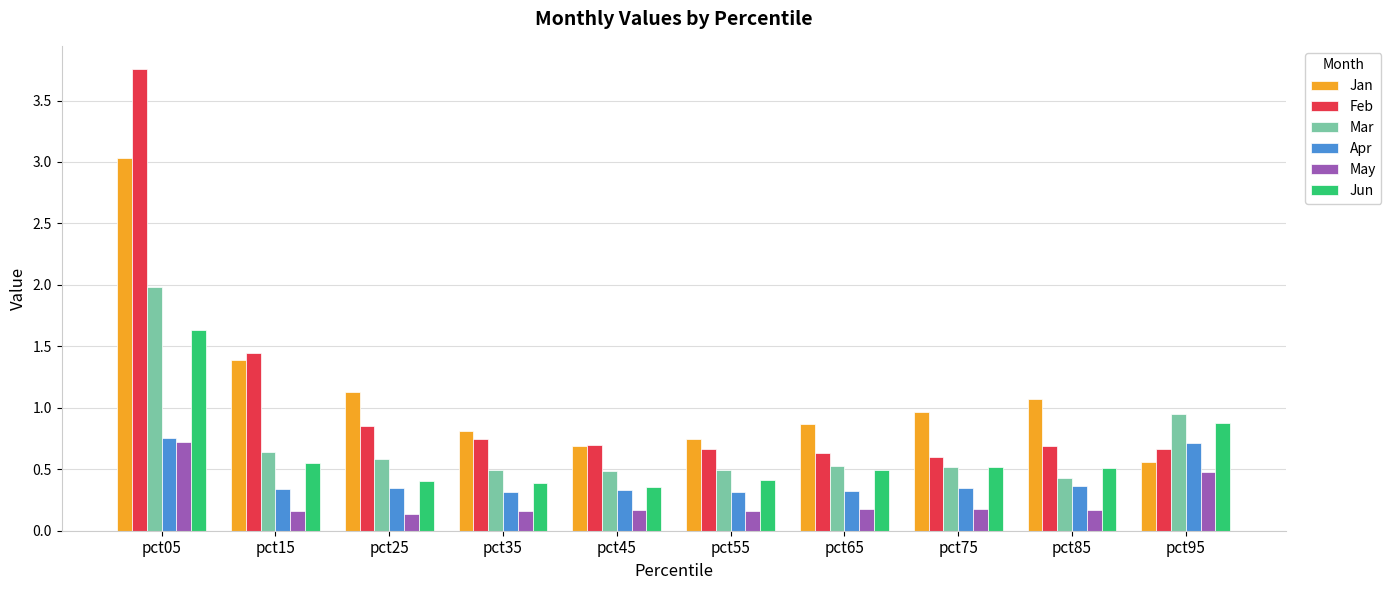

Count the Apr values in the range 0 to 1.

10